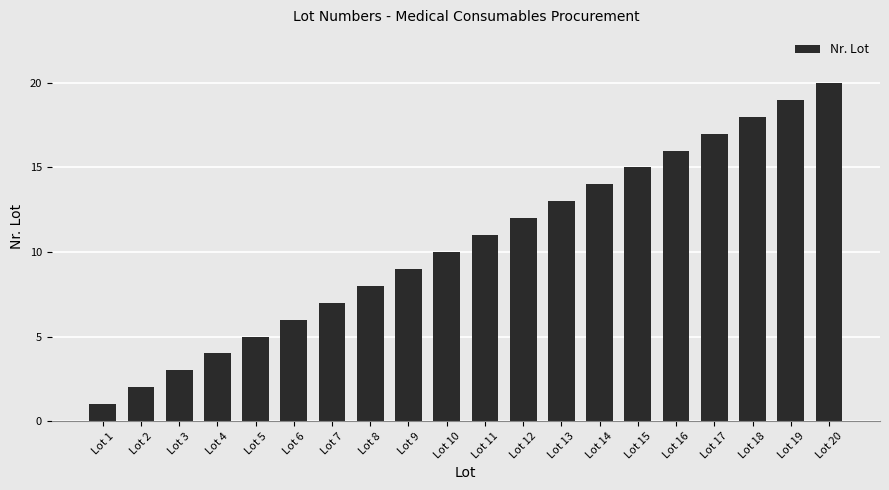

At which category does the chart reach its peak across all series?

Lot 20